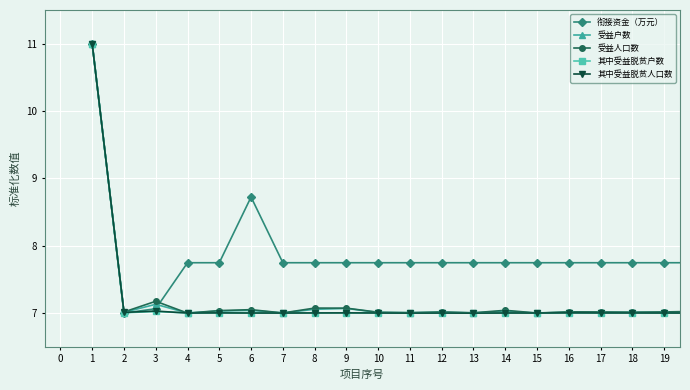

True or false: 受益人口数 and 衔接资金（万元） intersect in this chart.

True